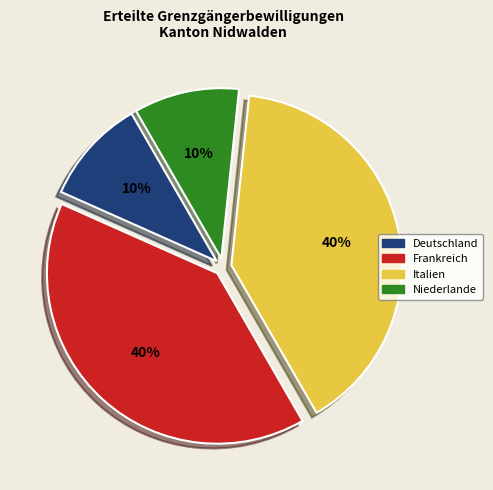

Is there a majority slice in this chart?

No